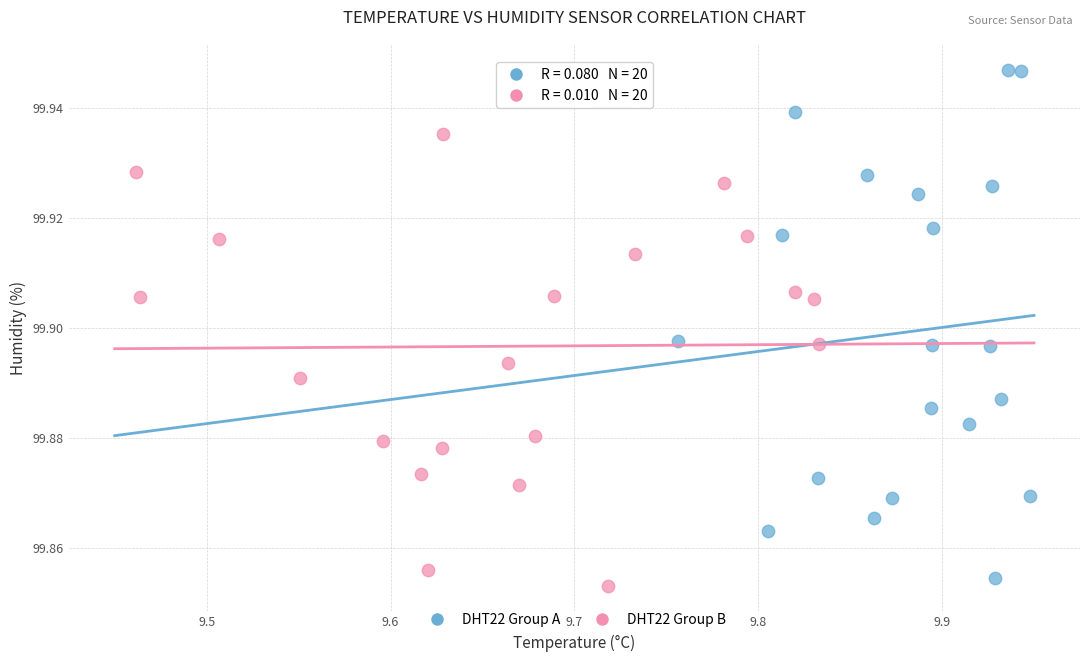

What are all the series names shown in the legend?

DHT22 Group A, DHT22 Group B